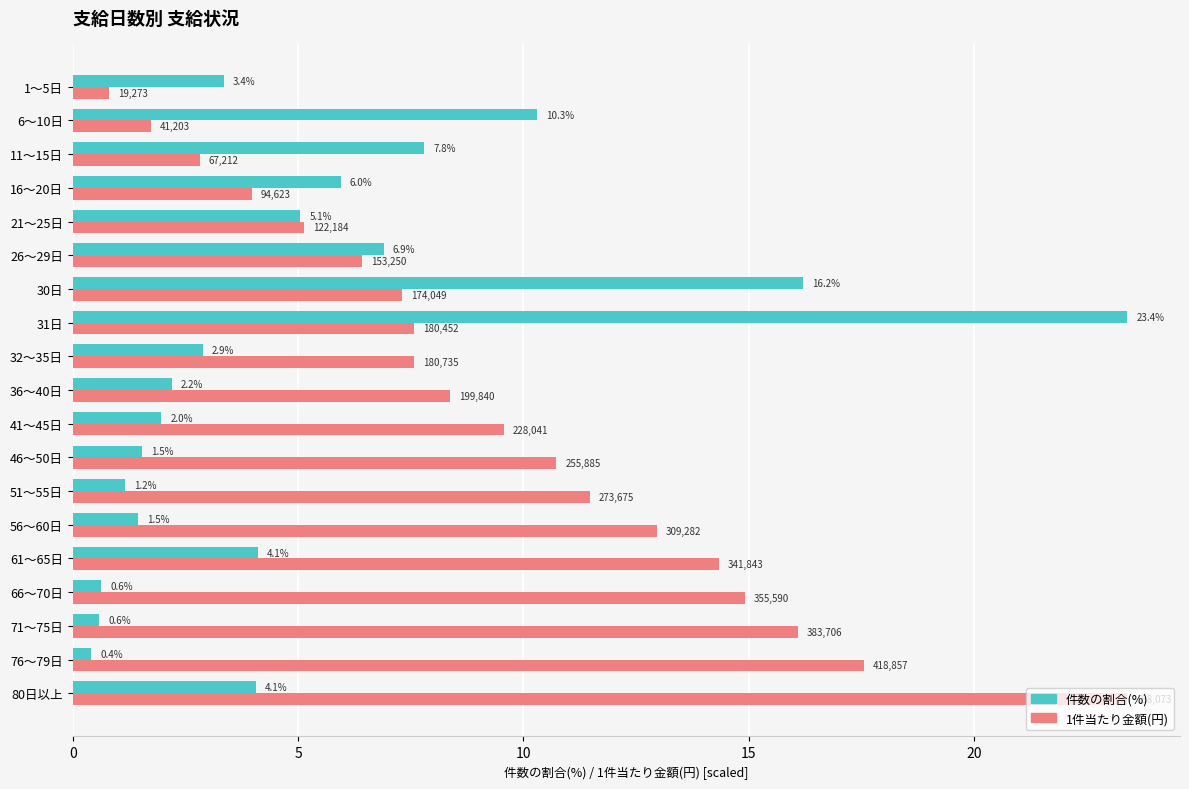

True or false: 1件当たり金額(円) has a value of 14.9 at 66～70日.

True